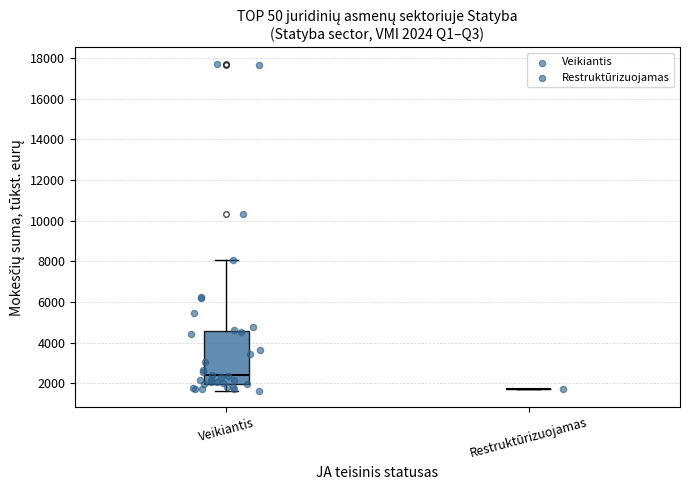

Comparing the boxes themselves (not the whiskers), which one is the tallest?

Veikiantis